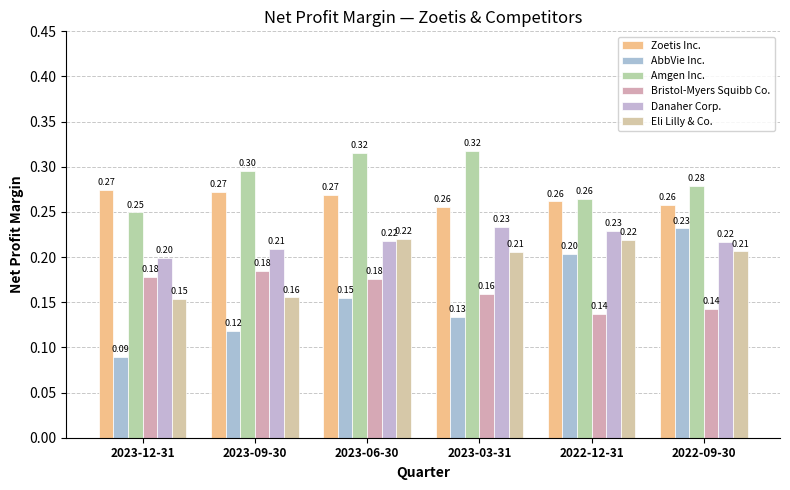

What are all the series names shown in the legend?

Zoetis Inc., AbbVie Inc., Amgen Inc., Bristol-Myers Squibb Co., Danaher Corp., Eli Lilly & Co.